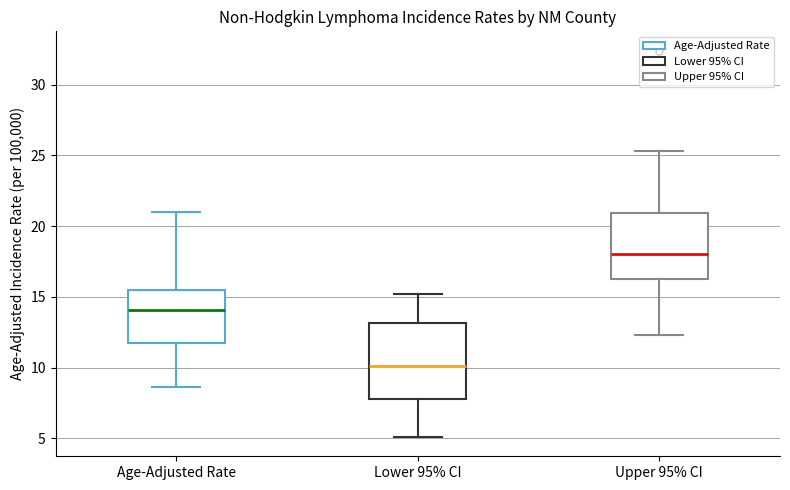

Reading left to right, read every box against the y-axis: the position of its median line, the range the box covers, and the ends of its whiskers. The values are not printed on the chart, so give them approximately, as read against the axis.

Age-Adjusted Rate: median 14.0, box 11.5 to 15.5, whiskers 8.5 to 21.0
Lower 95% CI: median 10.0, box 8.0 to 13.0, whiskers 5.0 to 15.0
Upper 95% CI: median 18.0, box 16.5 to 21.0, whiskers 12.5 to 25.5